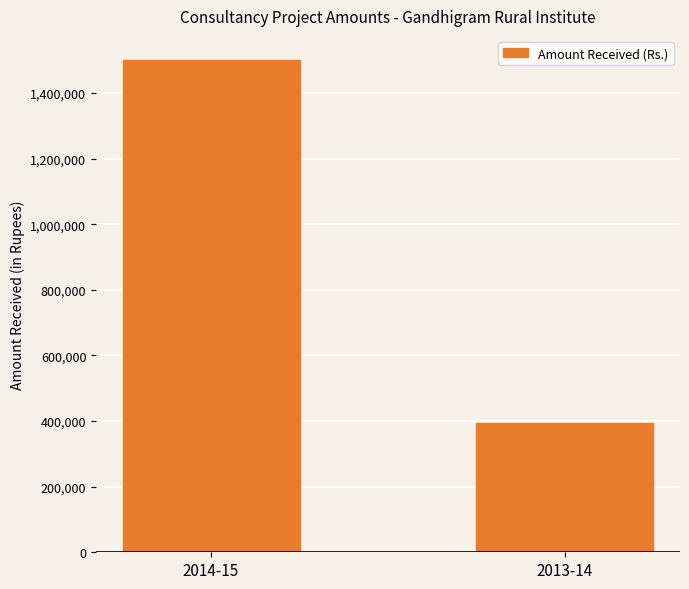

List the labels in order of value, largest first.

2014-15, 2013-14